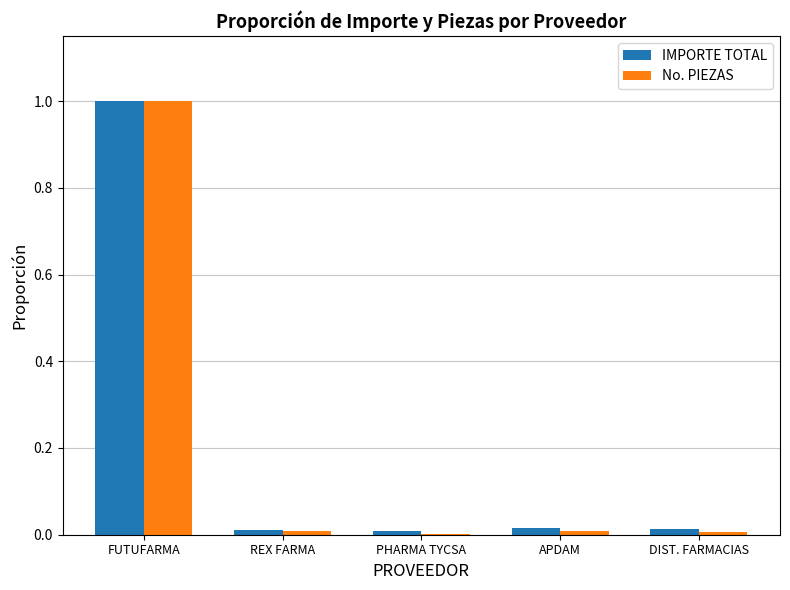

At which category does the chart reach its peak across all series?

FUTUFARMA